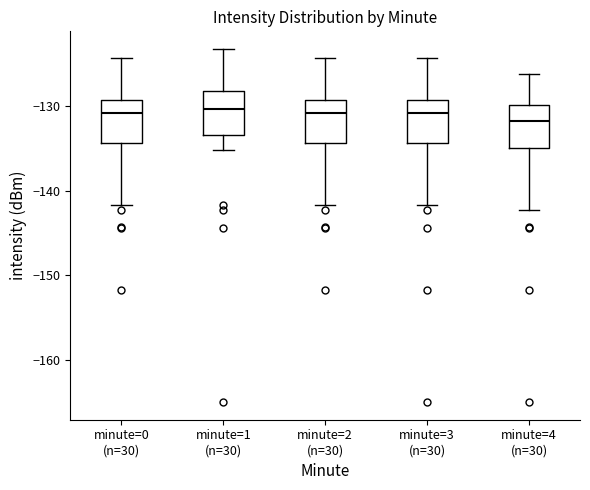

Reading left to right, transcribe this box plot: for each box, give where its median line is, the range the box spans, and where its two whiskers end, as read against the y-axis. The values are not printed on the chart, so give them approximately, as read against the axis.

minute=0 (n=30): median -131, box -134 to -129, whiskers -142 to -124
minute=1 (n=30): median -130, box -133 to -128, whiskers -135 to -123
minute=2 (n=30): median -131, box -134 to -129, whiskers -142 to -124
minute=3 (n=30): median -131, box -134 to -129, whiskers -142 to -124
minute=4 (n=30): median -132, box -135 to -130, whiskers -142 to -126